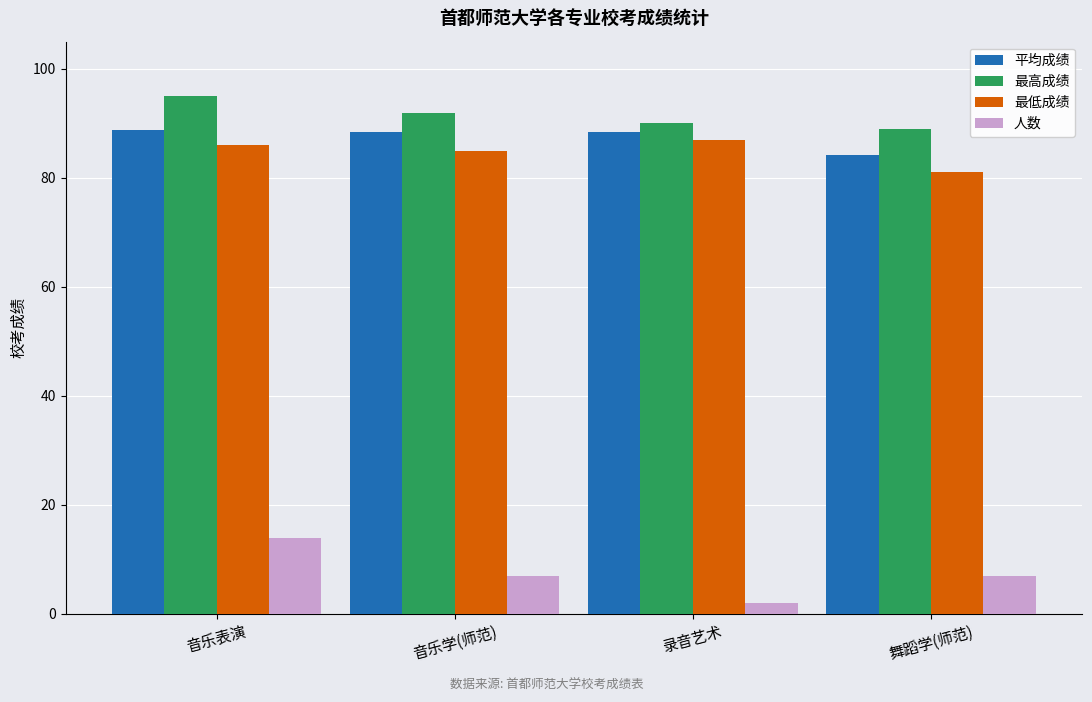

At how many categories does at least one series exceed 19?

4